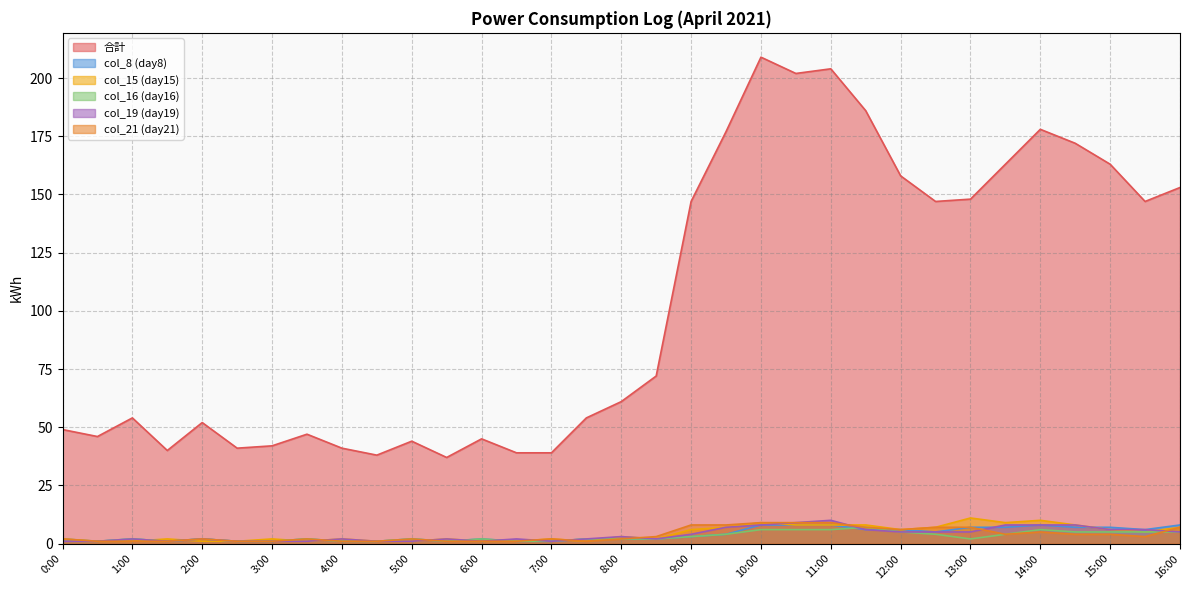

Which series has the widest spread of values?

合計